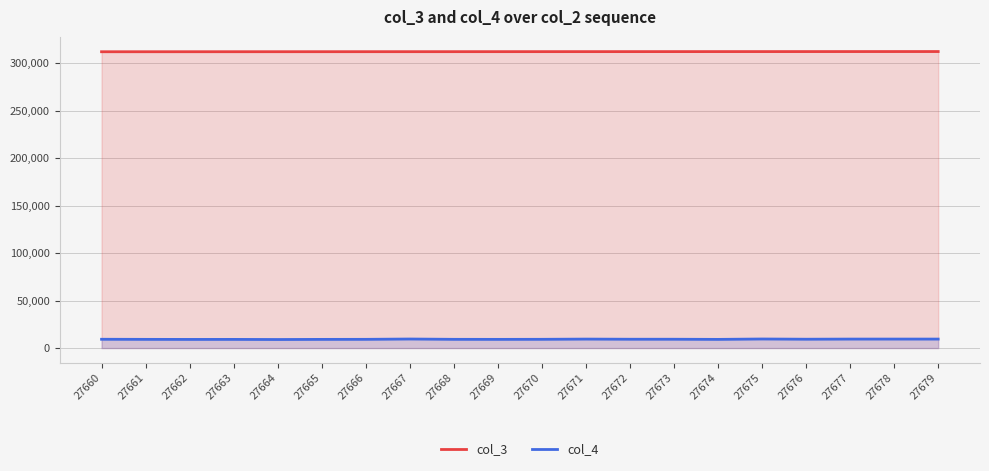

Read the col_4 value at 27669.

9141